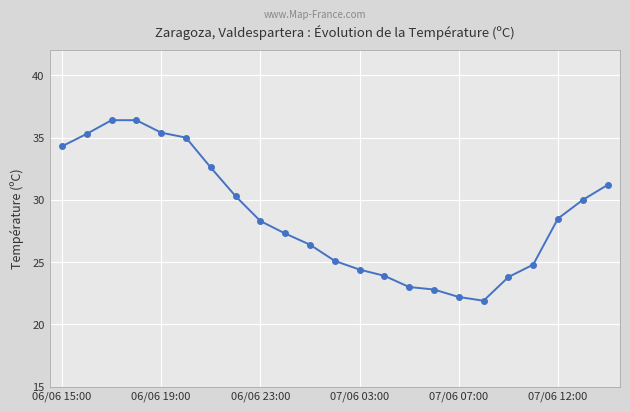

What is the sum of all values?

659.3